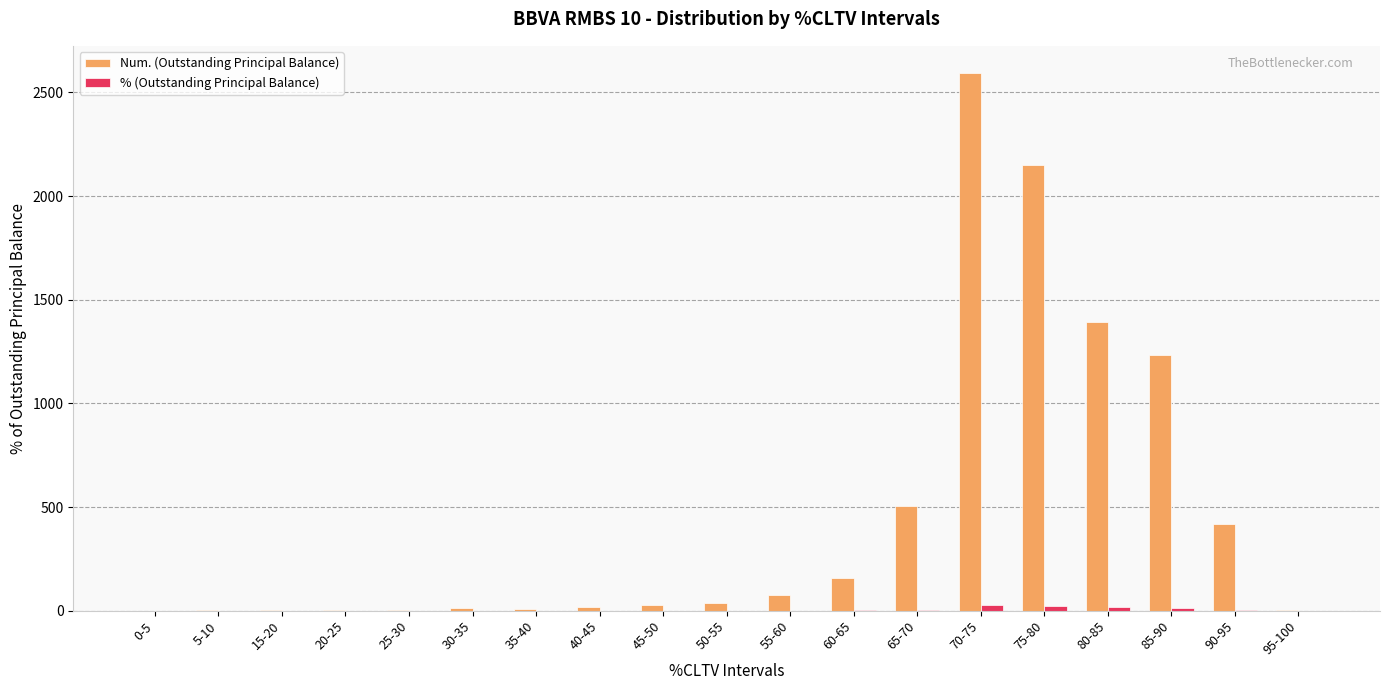

Which series has the largest total across all categories?

Num. (Outstanding Principal Balance)